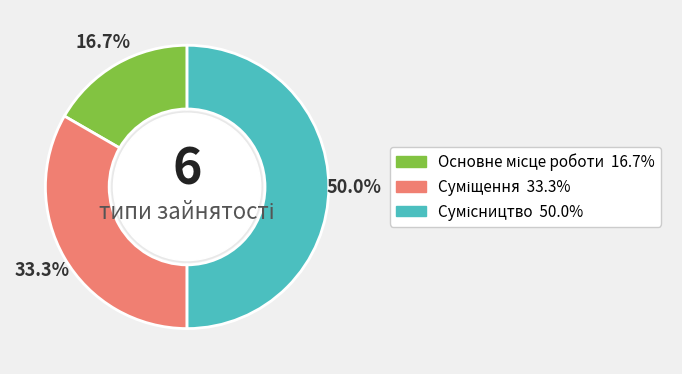

Combined, what portion of the pie is Суміщення and Сумісництво?

83.3%